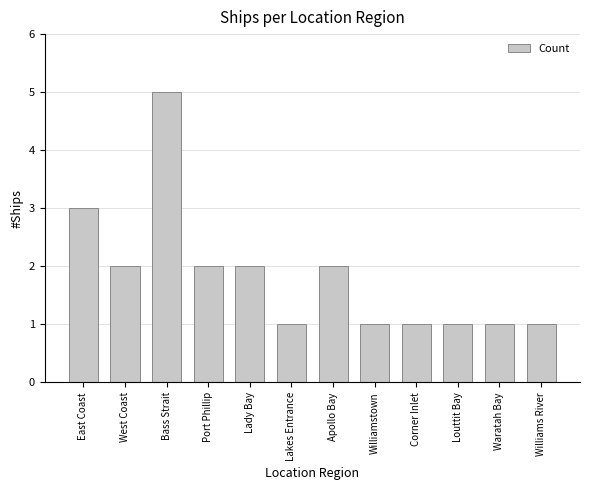

What is the average value?

2